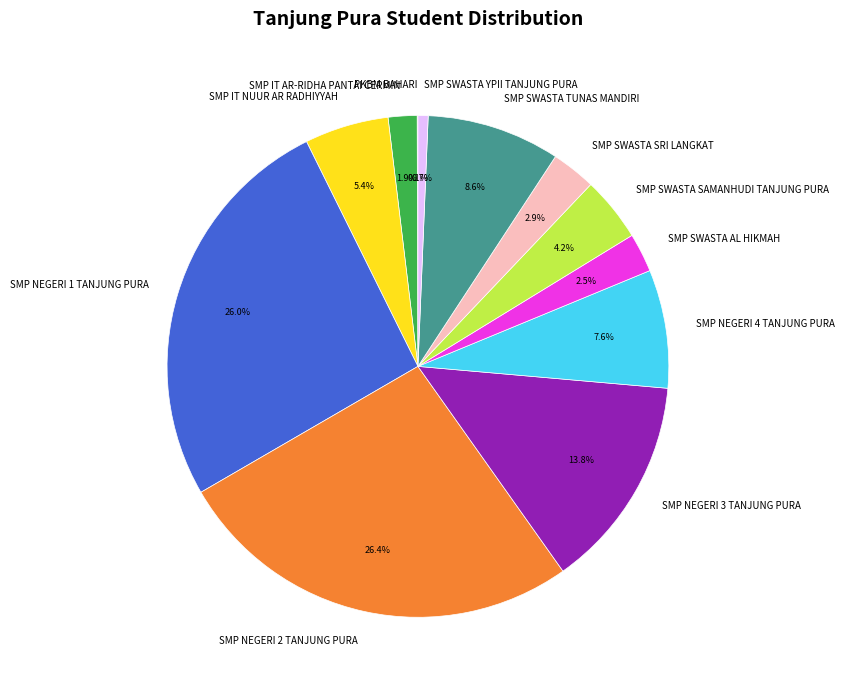

True or false: SMP NEGERI 3 TANJUNG PURA accounts for 25% of the total.

False